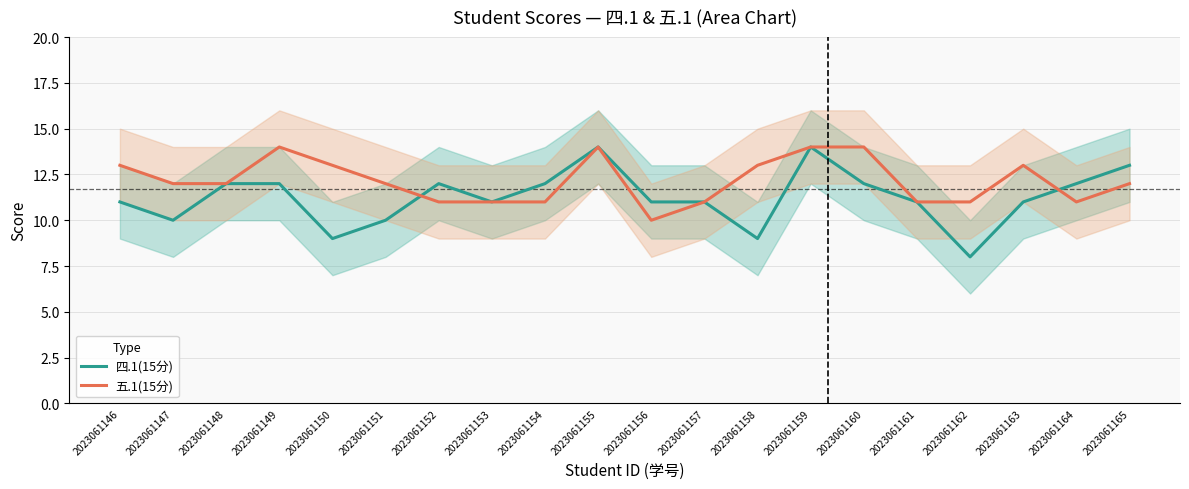

Between 2023061147 and 2023061162, which series saw the biggest shift?

四.1(15分)